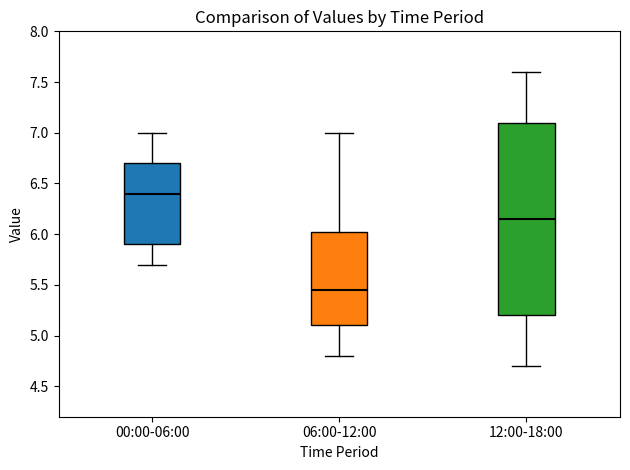

Reading left to right, read every box against the y-axis: the position of its median line, the range the box covers, and the ends of its whiskers. The values are not printed on the chart, so give them approximately, as read against the axis.

00:00-06:00: median 6.40, box 5.90 to 6.70, whiskers 5.70 to 7.00
06:00-12:00: median 5.45, box 5.10 to 6.05, whiskers 4.80 to 7.00
12:00-18:00: median 6.15, box 5.20 to 7.10, whiskers 4.70 to 7.60